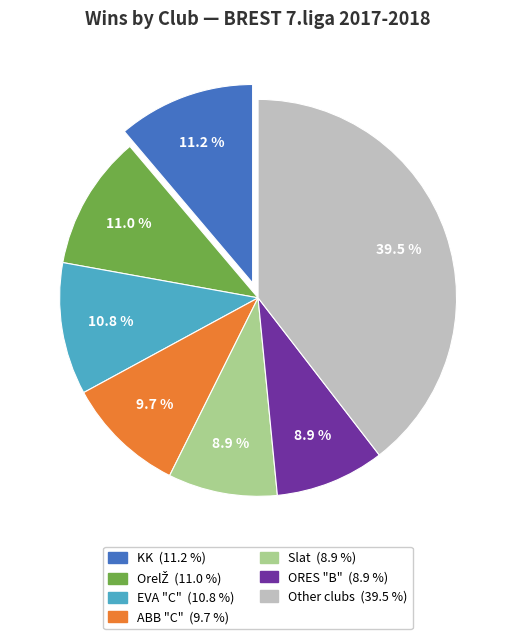

Is there any slice that represents more than half of the pie?

No